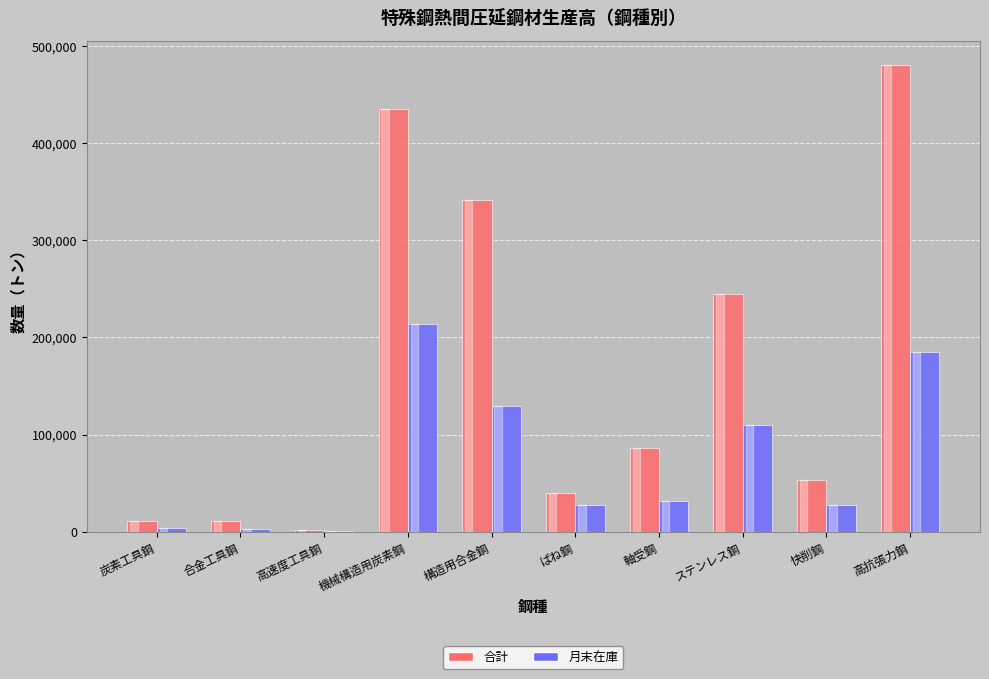

Between 合金工具鋼 and 機械構造用炭素鋼, which series saw the biggest shift?

合計